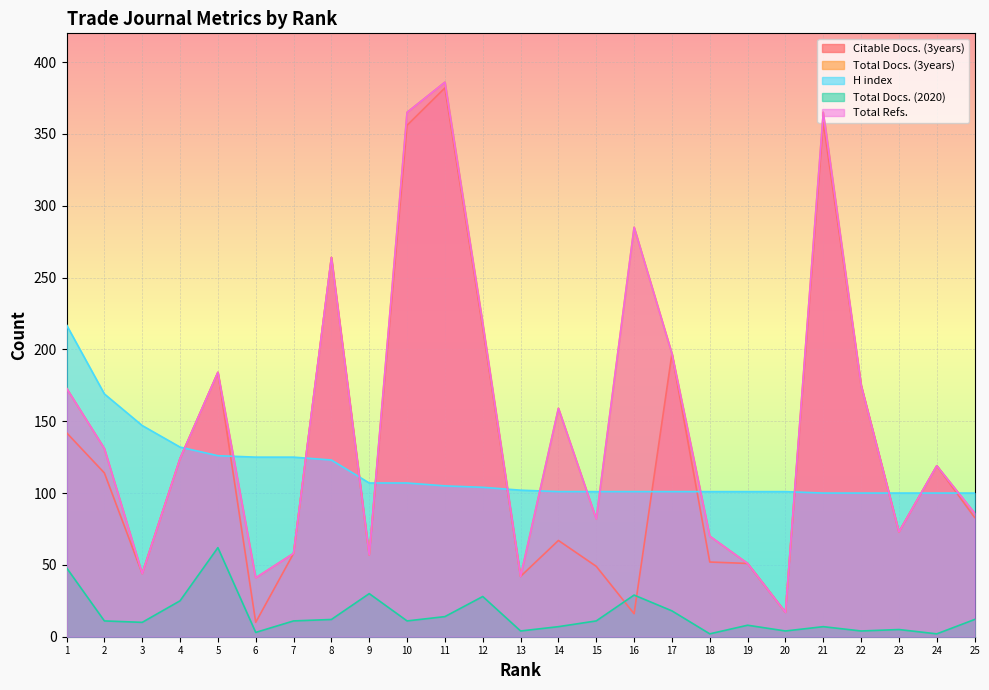

List the series in order of their peak value, lowest first.

Total Docs. (2020), H index, Citable Docs. (3years), Total Docs. (3years), Total Refs.